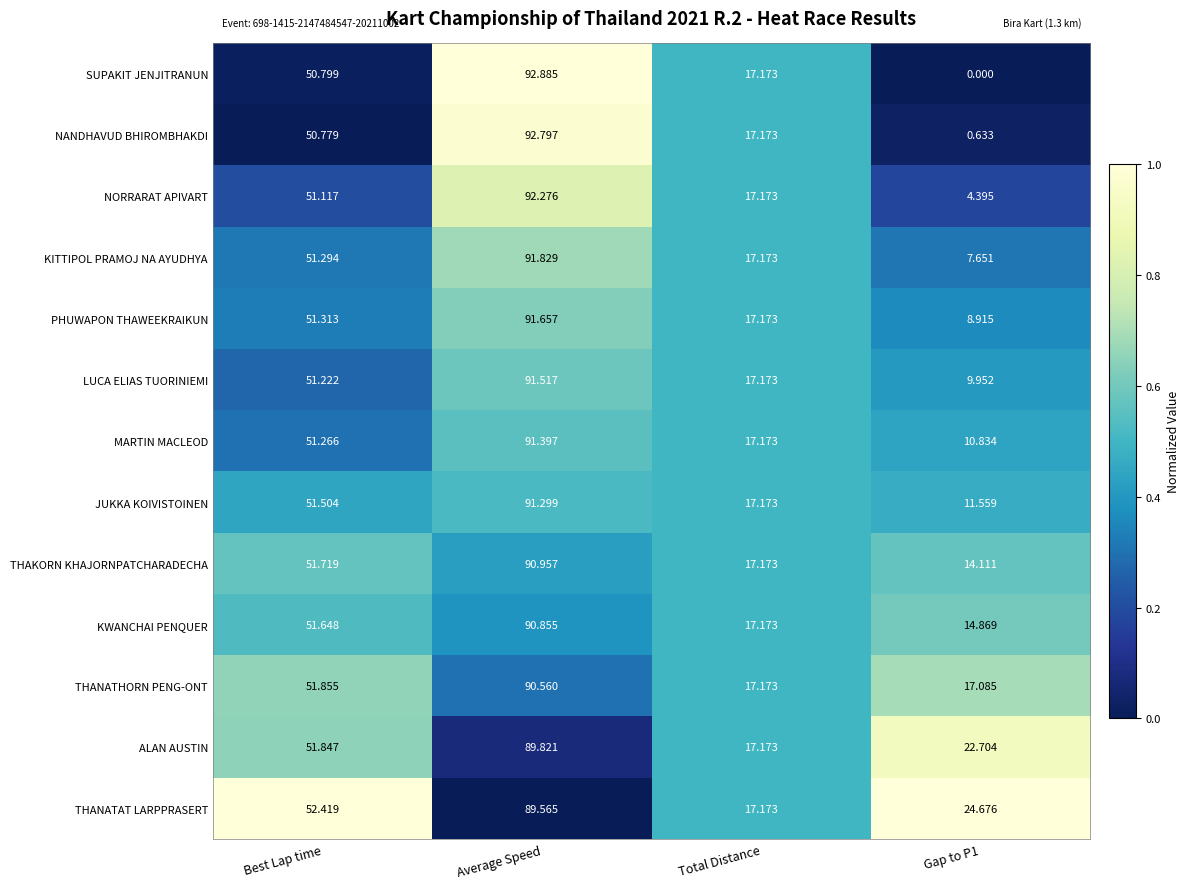

At which label is JUKKA KOIVISTOINEN closest to 51?

Best Lap time